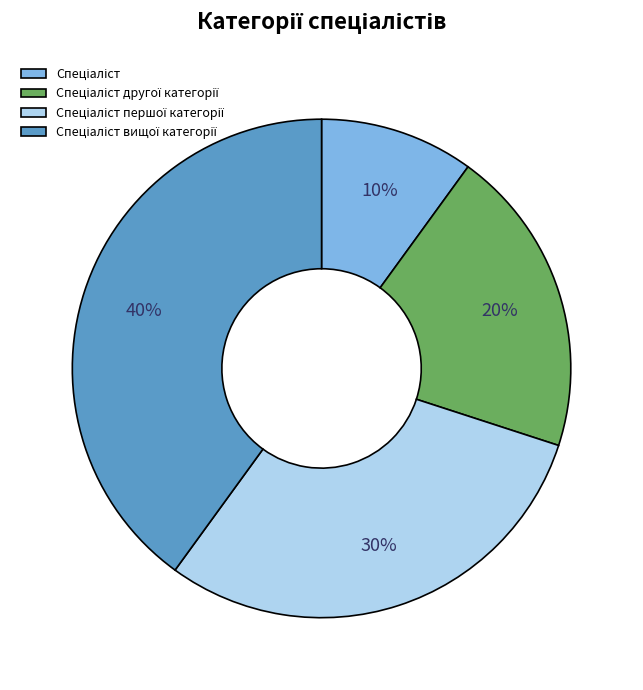

To the nearest percent, what is the difference between the largest and smallest slice percentages?

30%